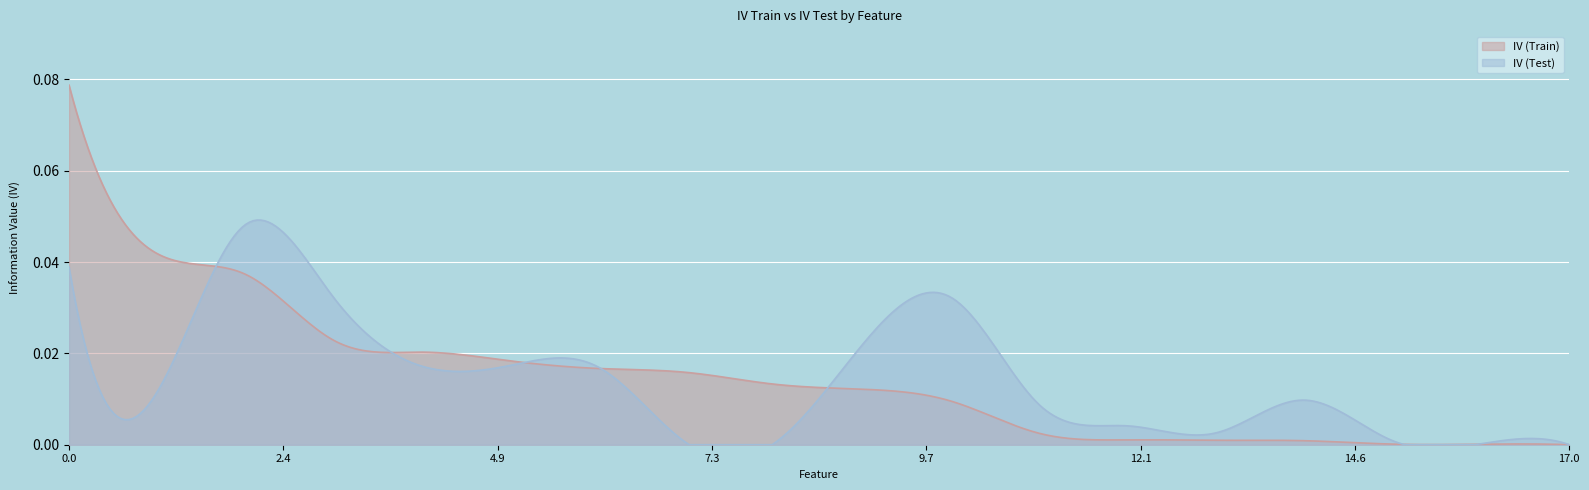

What is the sum of all IV (Test) values?

5.6